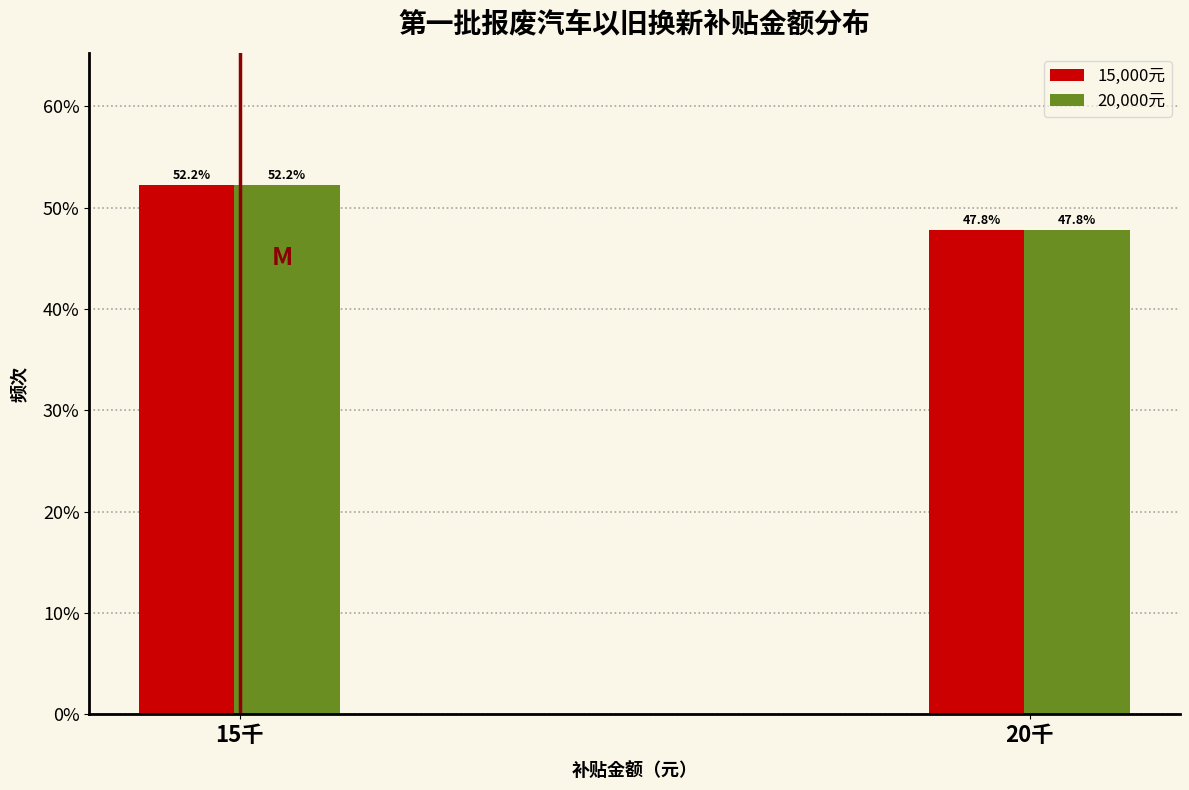

Reading left to right, transcribe all the data shown in this chart.

15,000元: 52.2	47.8
20,000元: 52.2	47.8